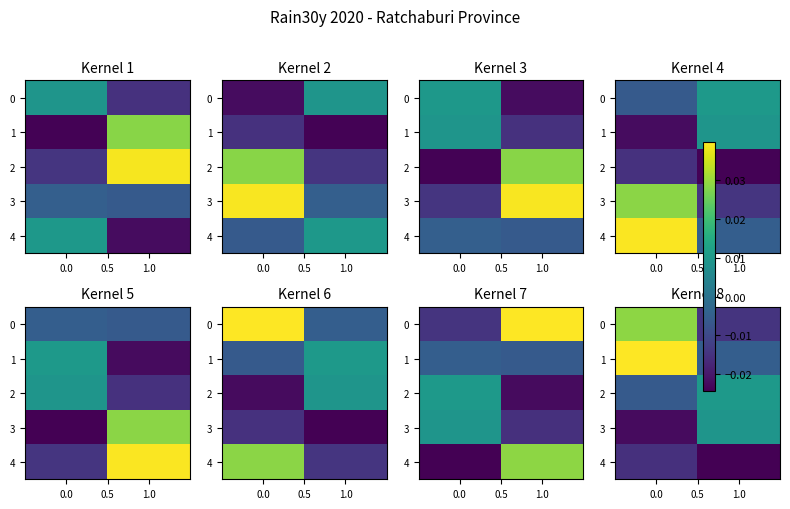

Which series has the largest total across all categories?

row_1